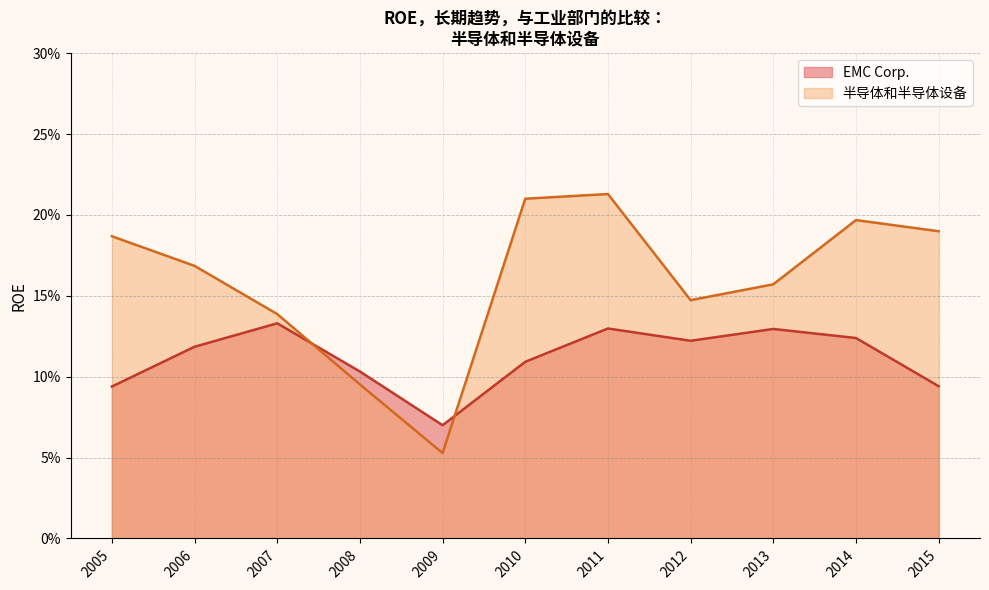

Reading left to right, what are all the values shown in this chart?

EMC Corp.: 0.1	0.1	0.1	0.1	0.1	0.1	0.1	0.1	0.1	0.1	0.1
半导体和半导体设备: 0.2	0.2	0.2	0.1	0.2	0.2	0.1	0.1	0.1	0.2	0.2